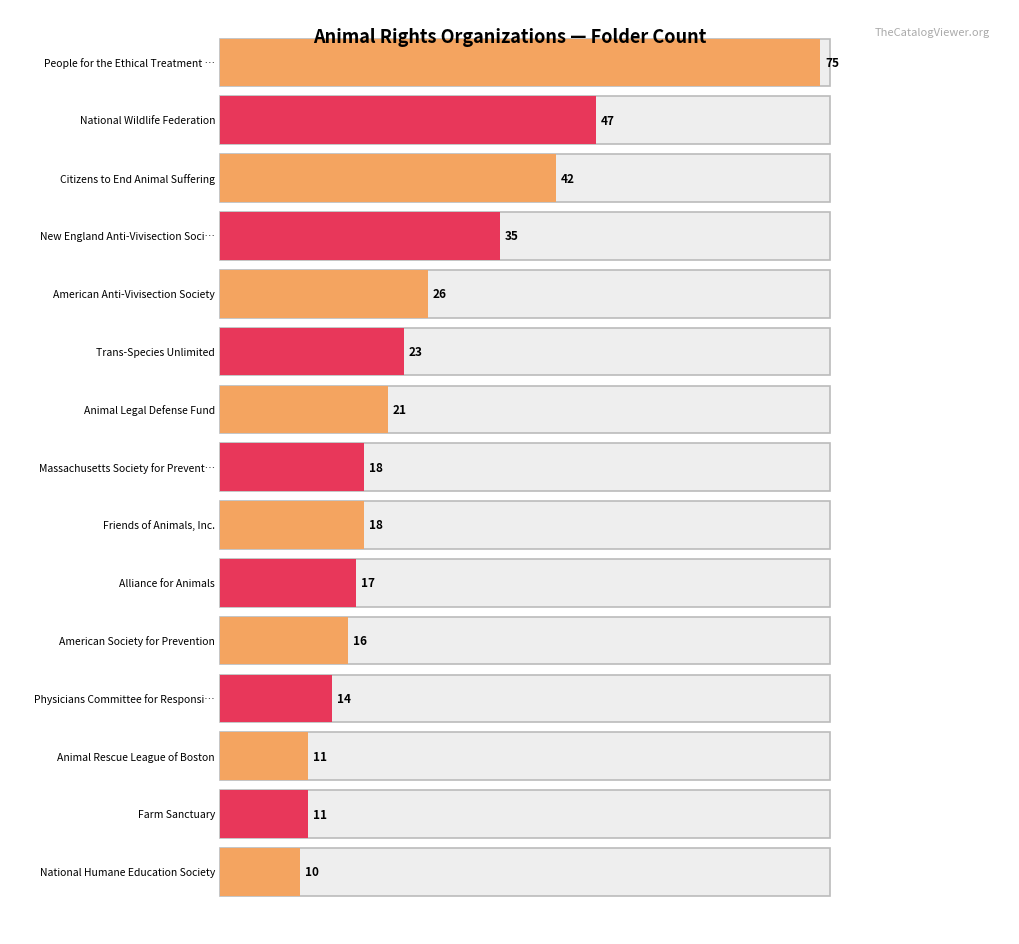

Reading left to right, extract all data points from this chart.

People for the Ethical Treatment of Animals=75	National Wildlife Federation=47	Citizens to End Animal Suffering=42	New England Anti-Vivisection Society=35	American Anti-Vivisection Society=26	Trans-Species Unlimited=23	Animal Legal Defense Fund=21	Massachusetts Society for Prevention=18	Friends of Animals, Inc.=18	Alliance for Animals=17	American Society for Prevention=16	Physicians Committee for Responsible Medicine=14	Animal Rescue League of Boston=11	Farm Sanctuary=11	National Humane Education Society=10